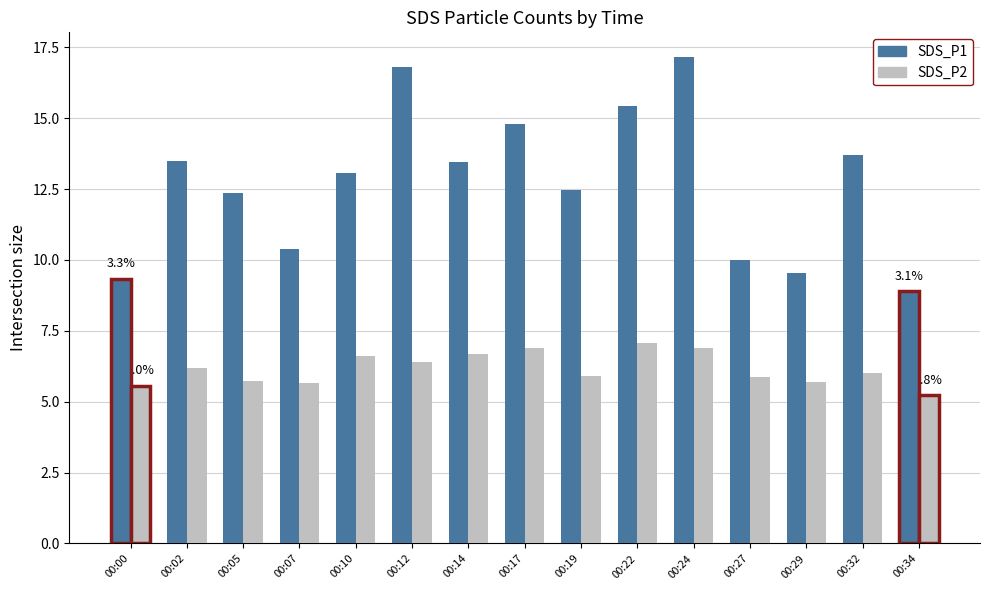

The value of SDS_P2 at 00:10 is 6.6. True or false?

True